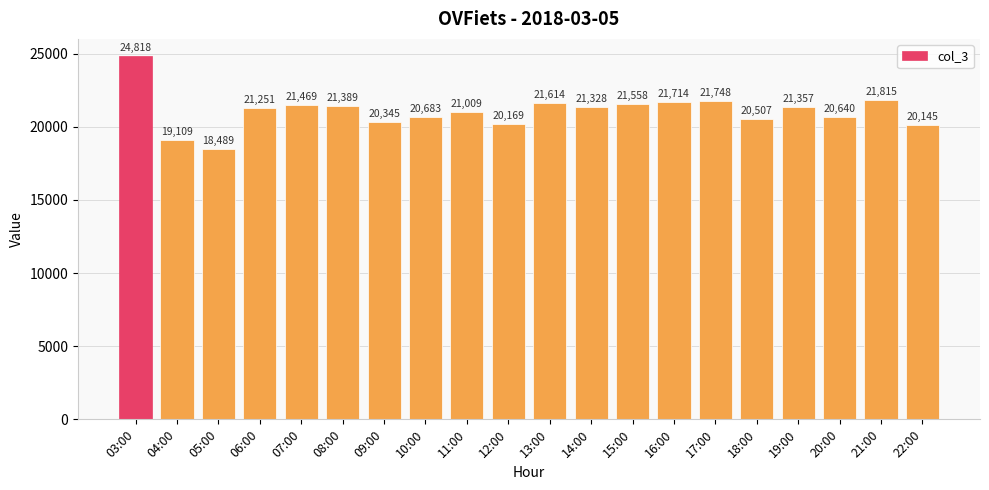

Reading left to right, what are all the values shown in this chart?

24818	19109	18489	21251	21469	21389	20345	20683	21009	20169	21614	21328	21558	21714	21748	20507	21357	20640	21815	20145